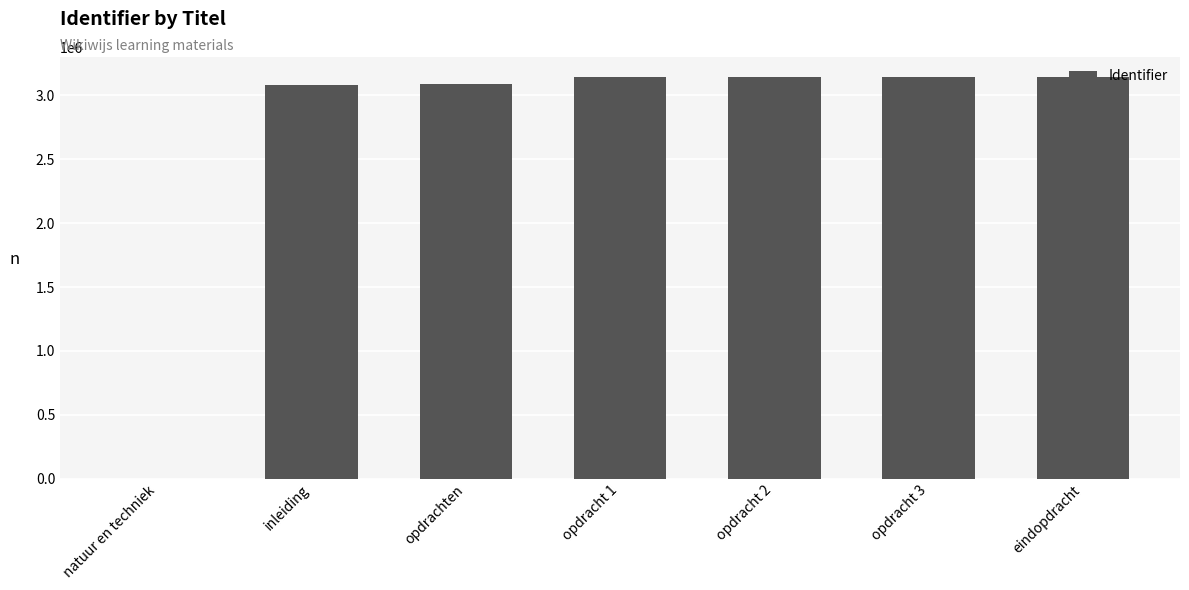

What is the ratio of the value at inleiding to the value at opdracht 1?

1.0